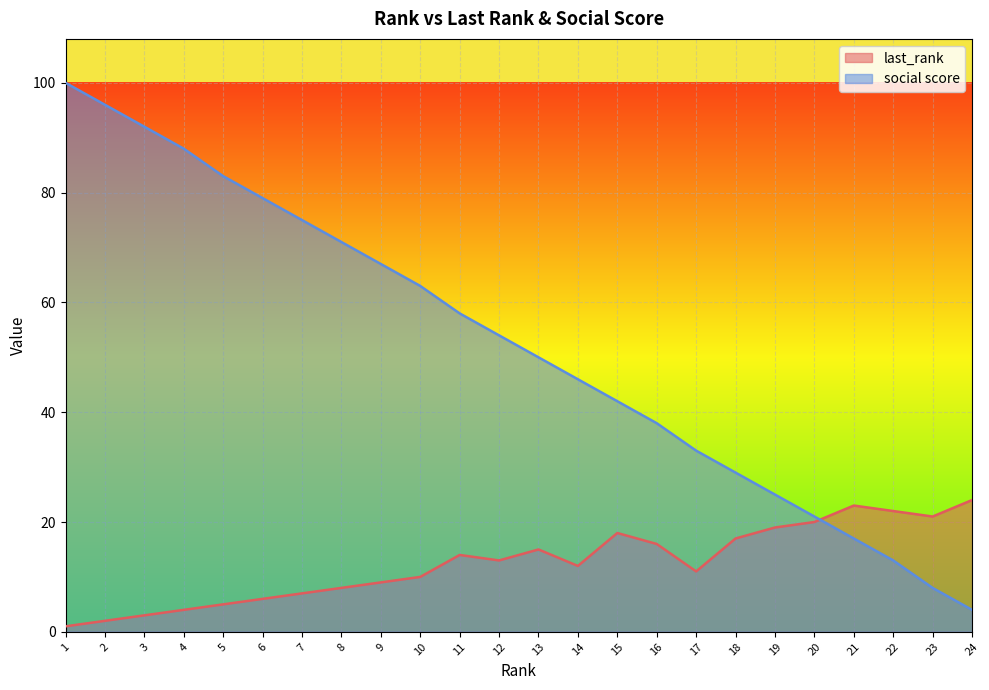

What is the value of the last_rank point at the 16th from the left?

16